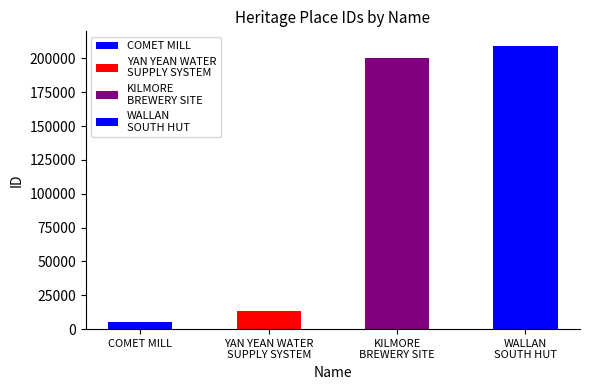

Where is the data nearest to the value 107206?

KILMORE
BREWERY SITE